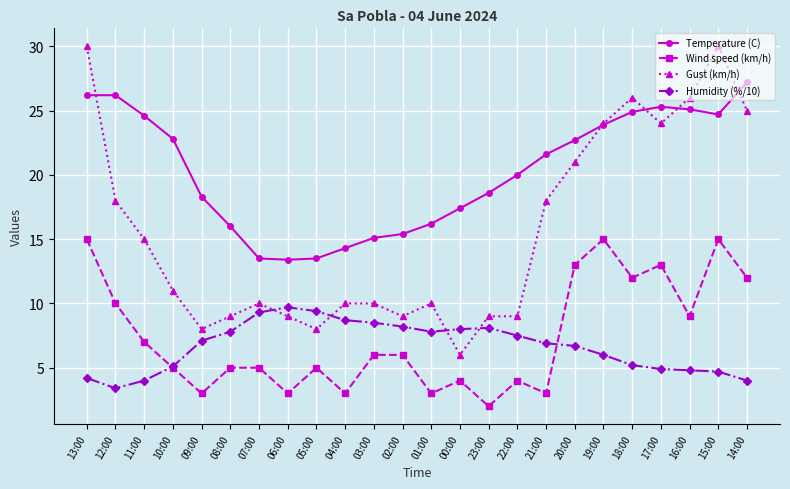

At which category is the sum across all series the highest?

13:00